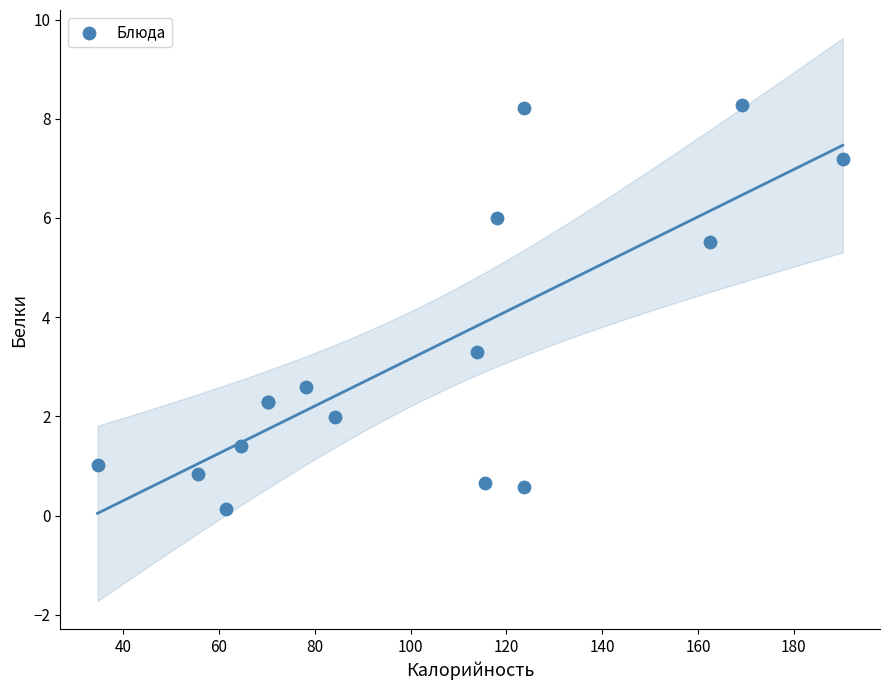

What Y value in the scatter plot is closest to 4?

3.3